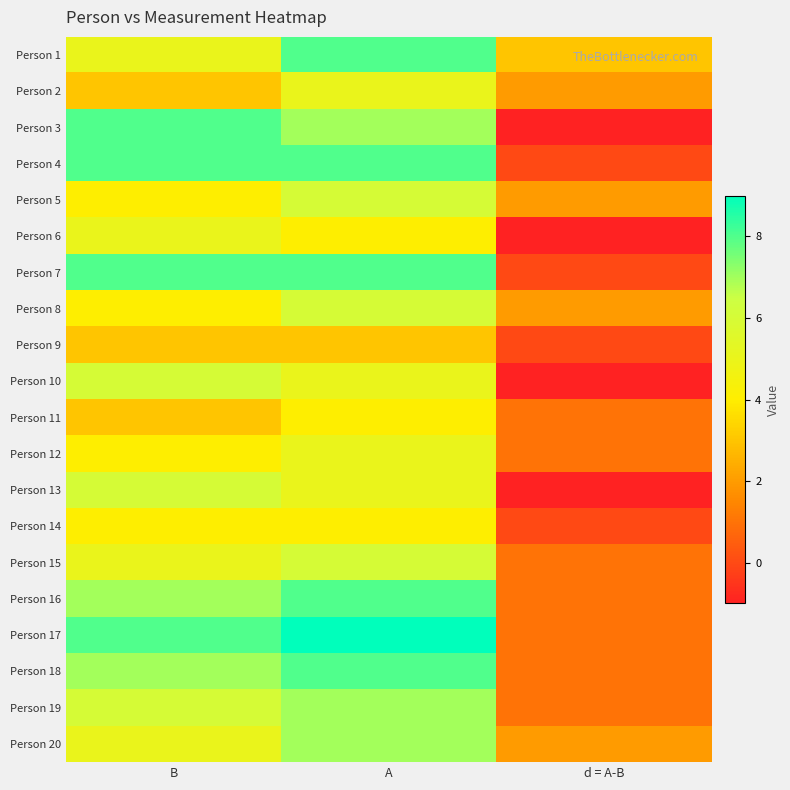

Count the number of data series in this chart.

20